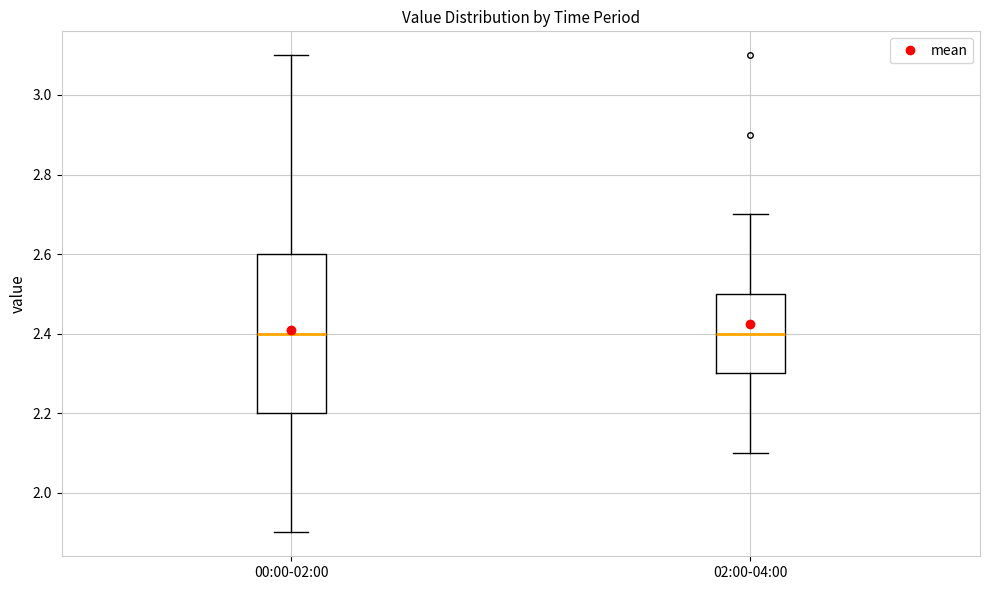

Where is the lower edge of the box for 00:00-02:00 on the y-axis? The values are not printed on the chart, so give them approximately, as read against the axis.

2.2